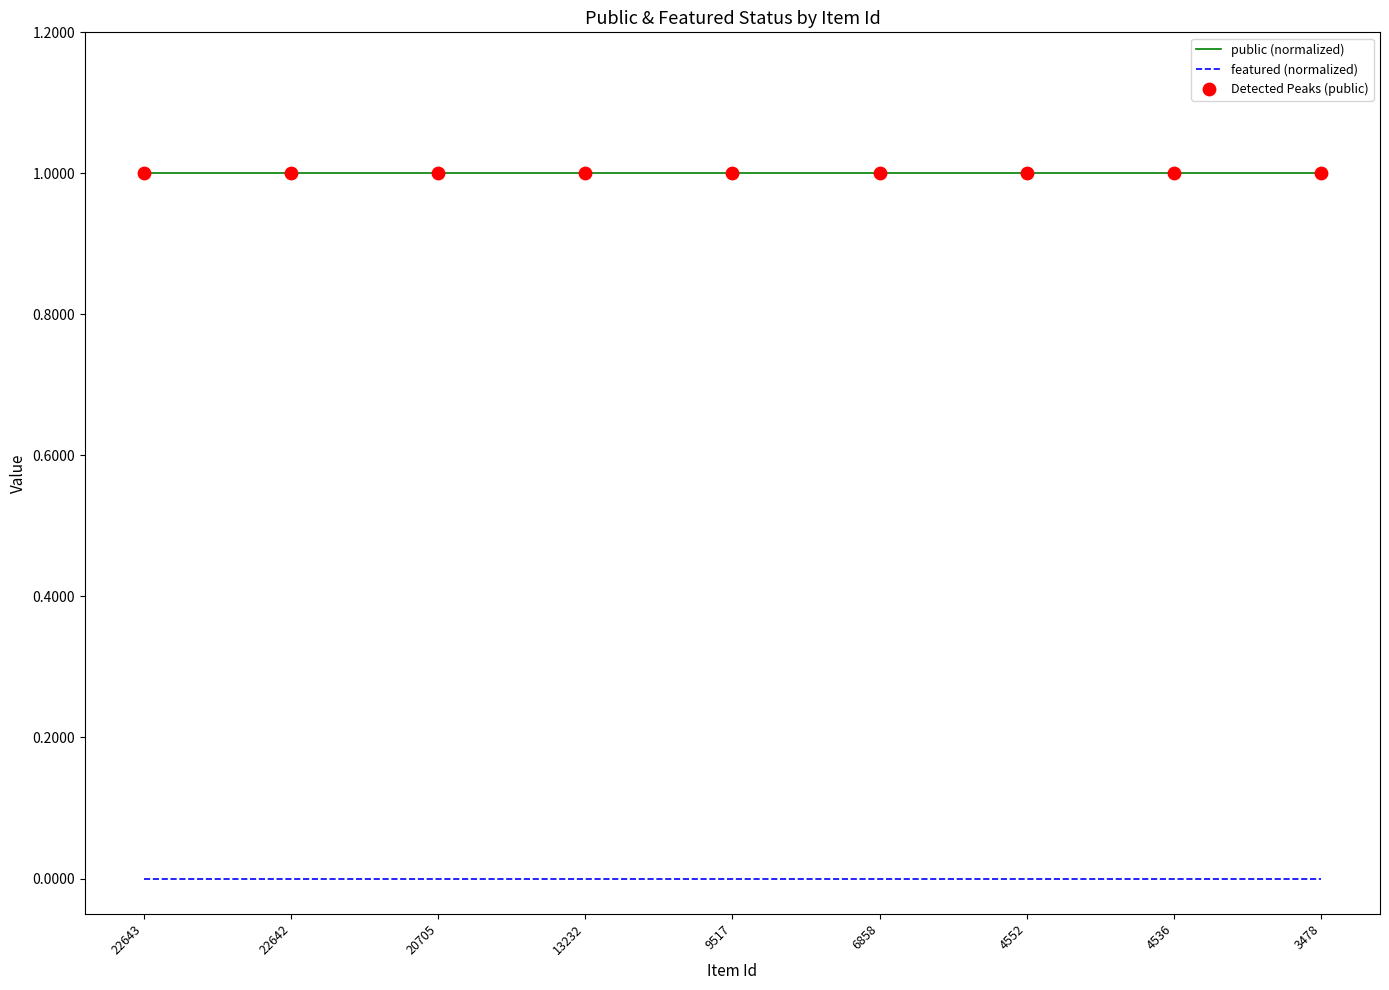

True or false: public (normalized) and featured (normalized) intersect in this chart.

False